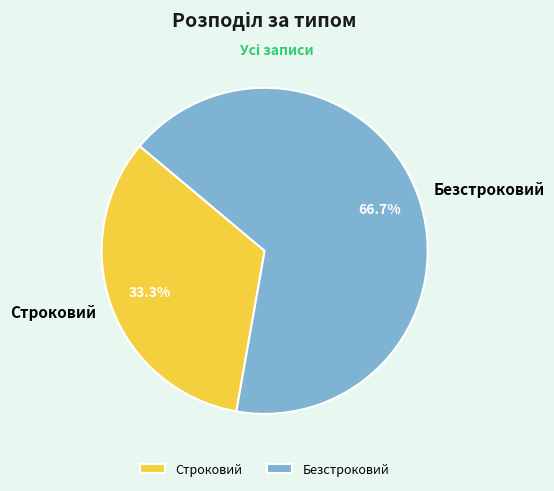

To the nearest percent, what is the difference between the largest and smallest slice percentages?

33%